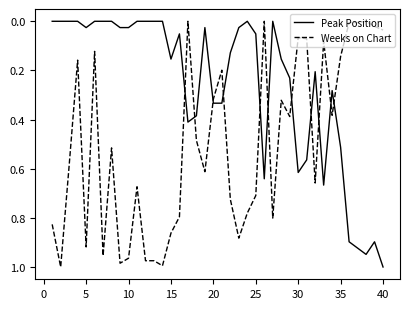

How many times do Peak Position and Weeks on Chart cross each other?

11